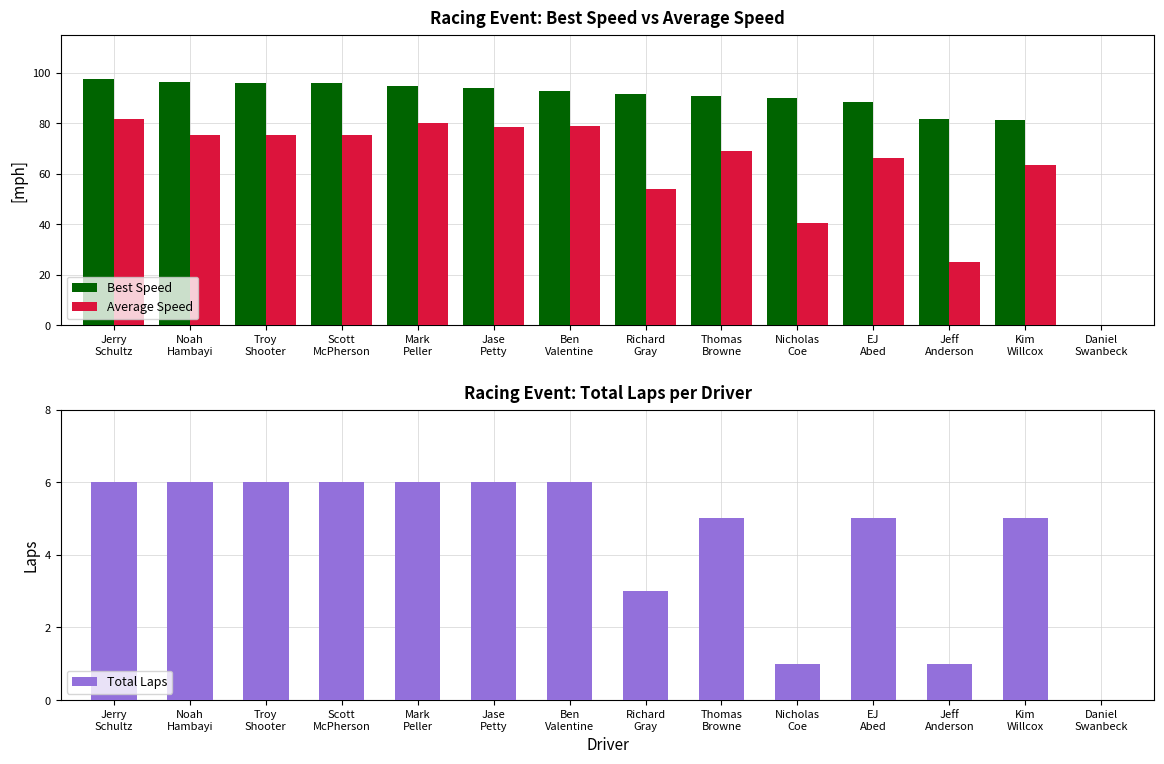

How many data points in Best Speed are above 92?

7